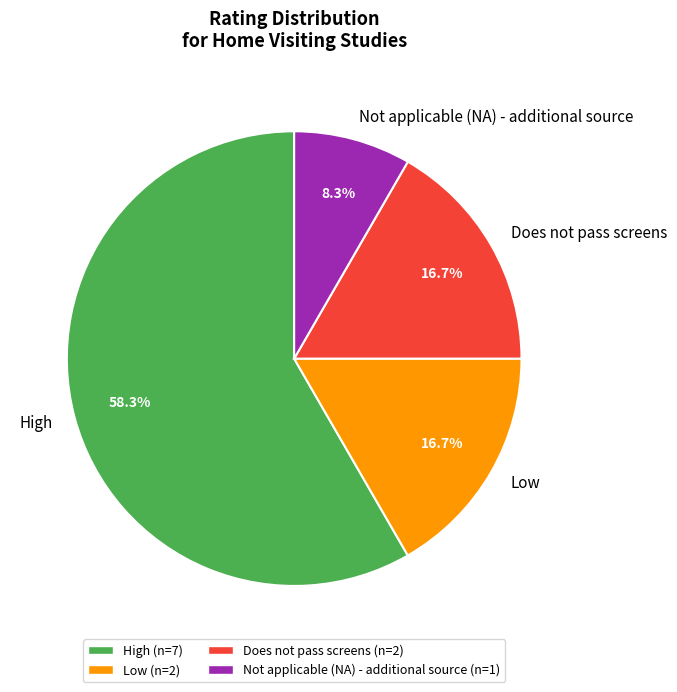

To the nearest percent, what percentage of the pie is High?

58%